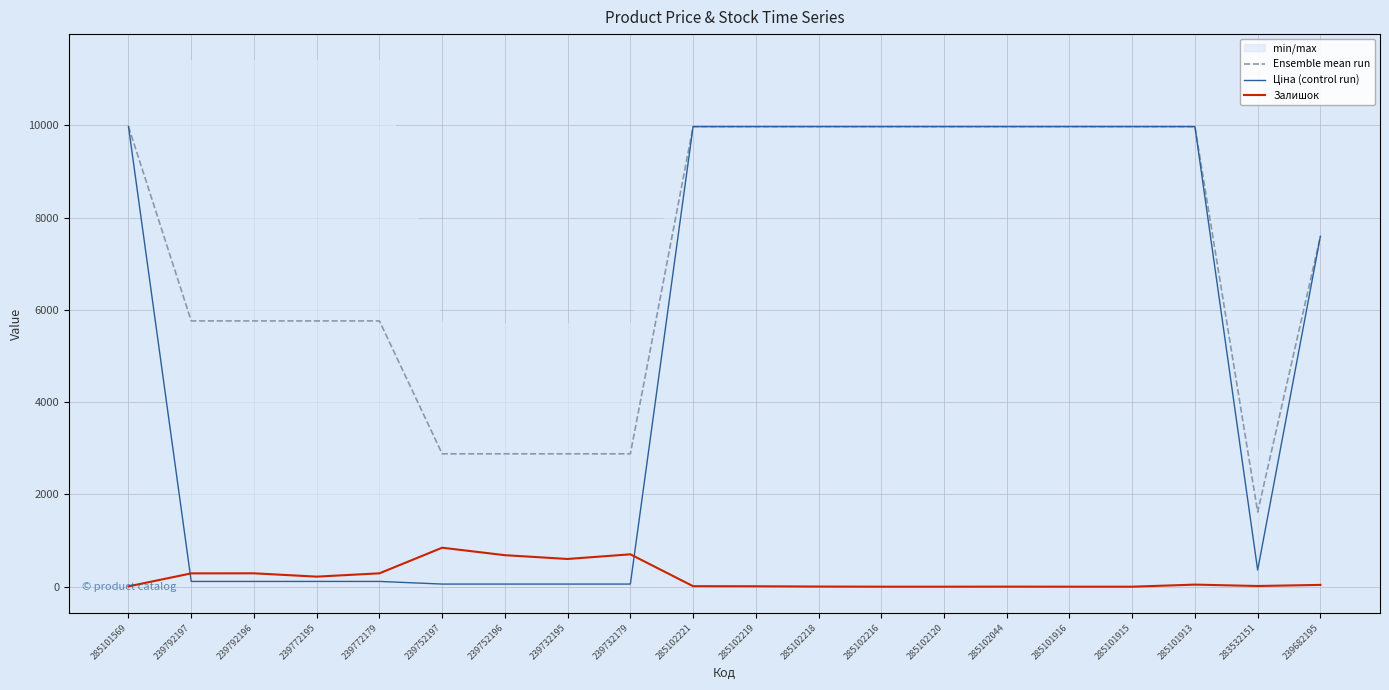

How many lines are shown in the chart?

3